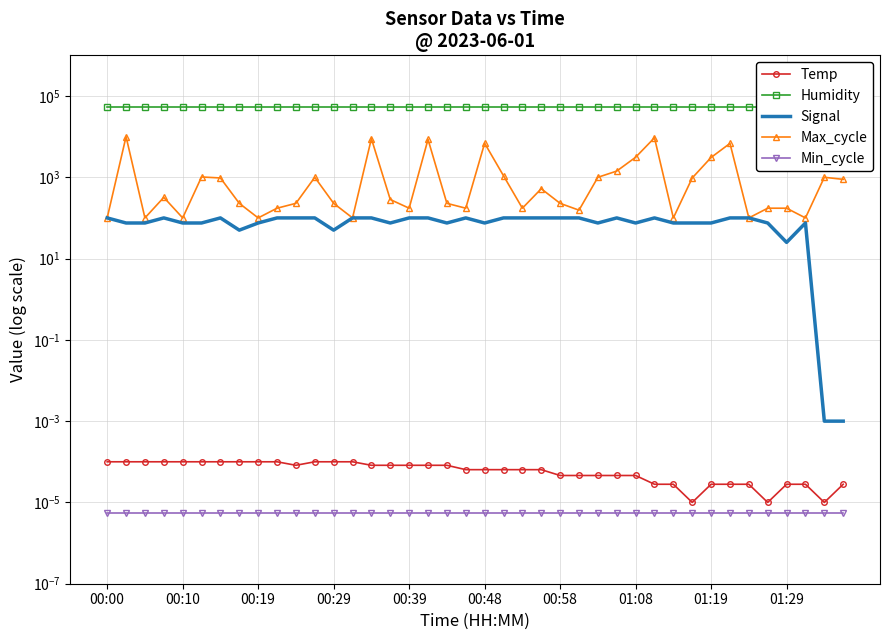

Does the chart have visible grid lines?

Yes